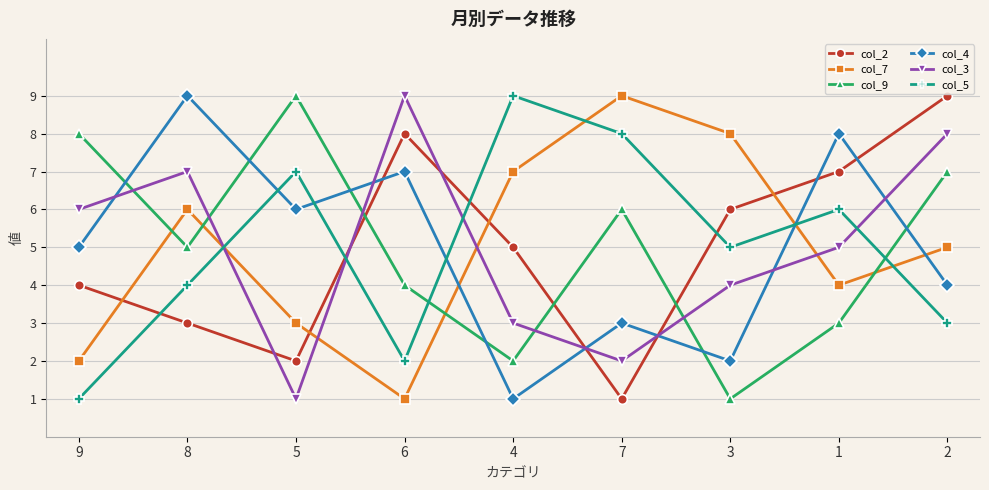

What position from the right is 8?

8